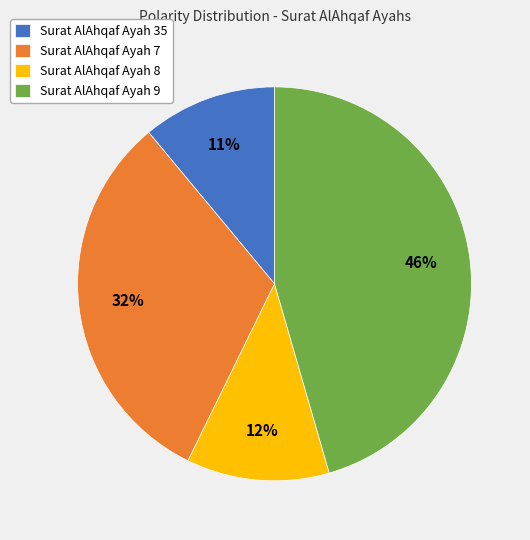

Does Surat AlAhqaf Ayah 9 represent more than half of the total?

No